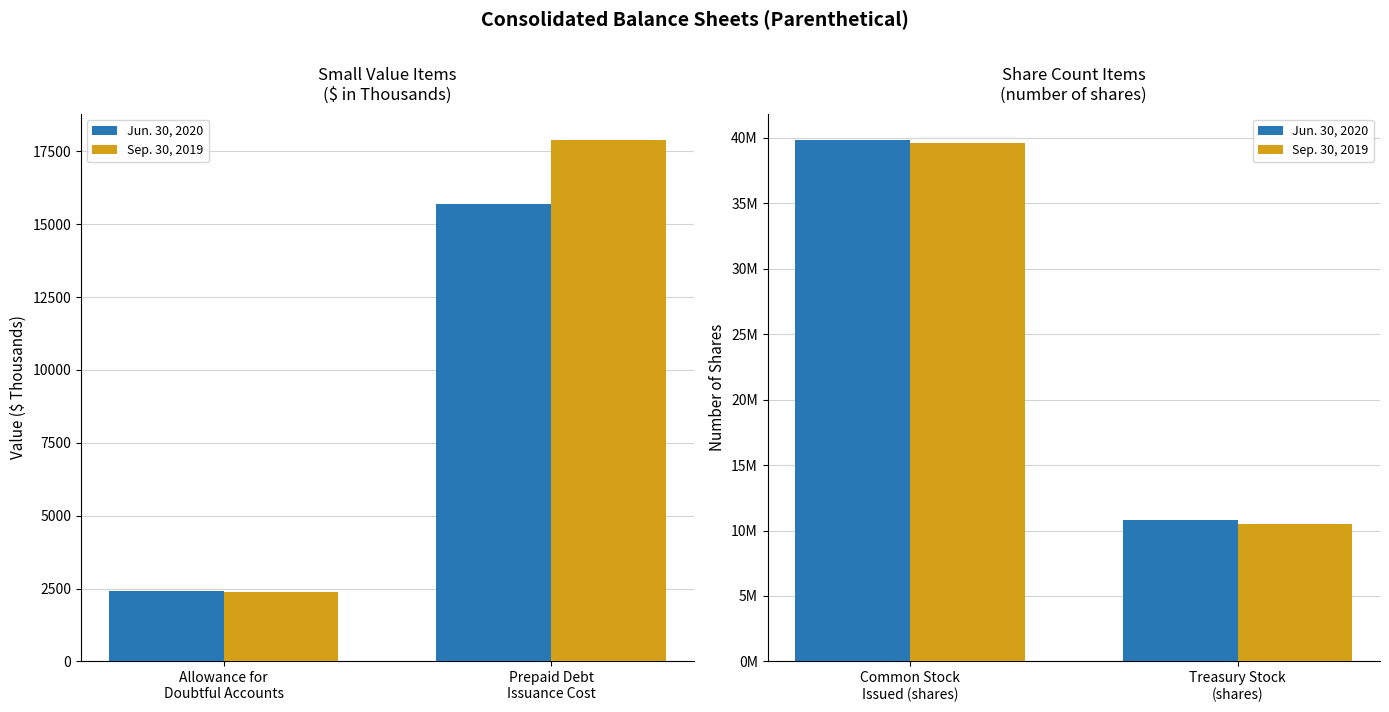

How many distinct data groups are displayed?

2